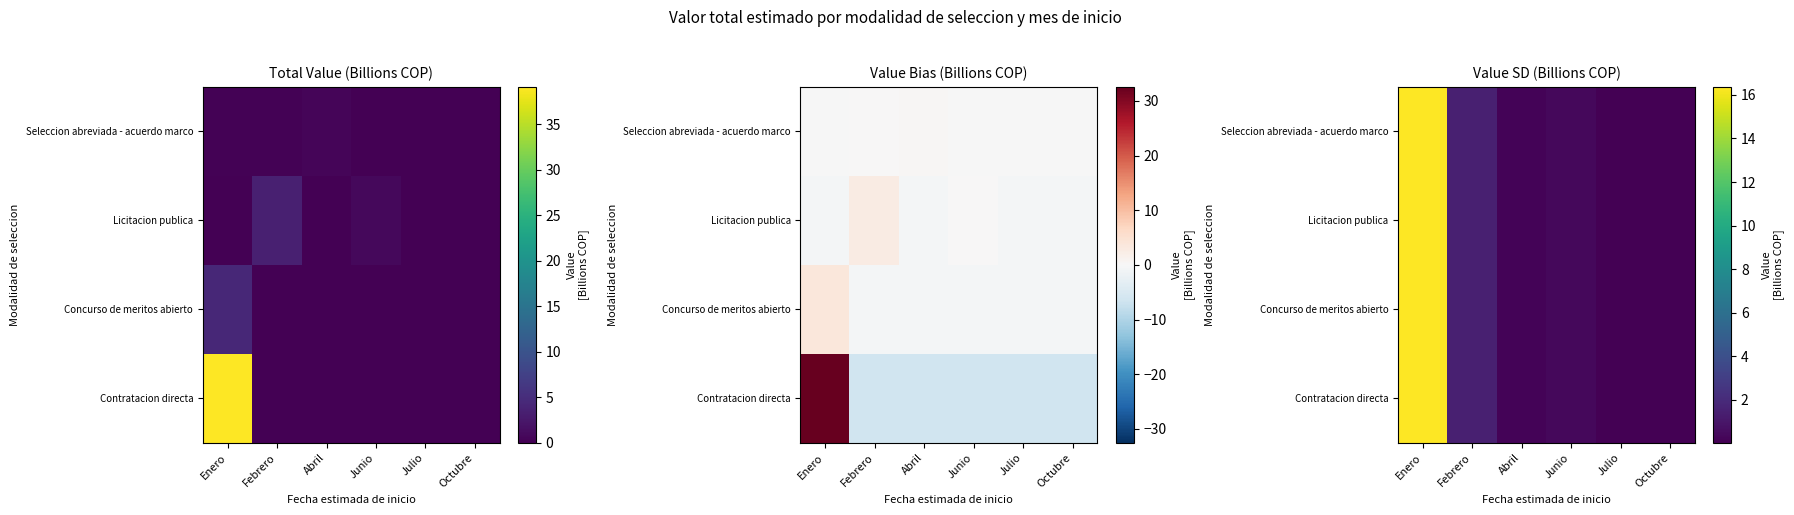

True or false: Concurso de meritos abierto has a value of 0.3 at Junio.

True